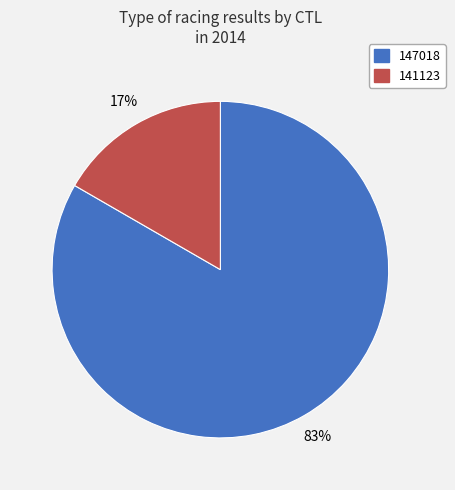

Is the sum of 141123 and 147018 greater than half?

Yes